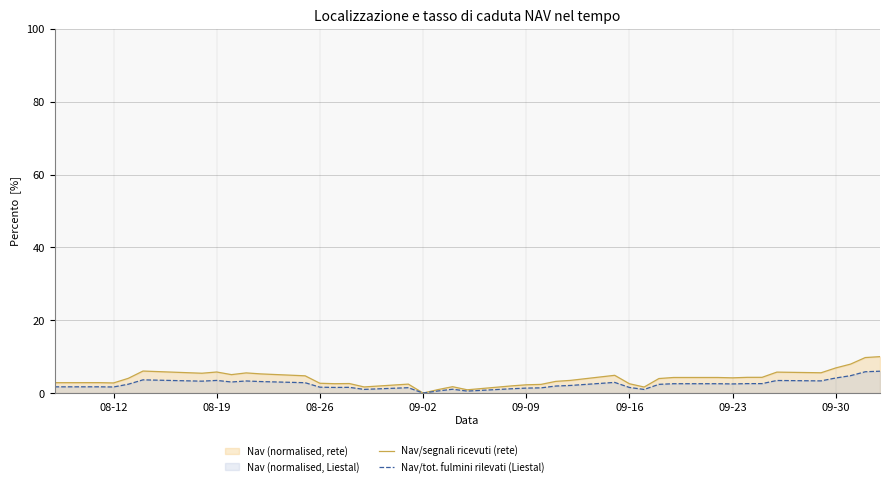

How many categories are shown in the chart?

40